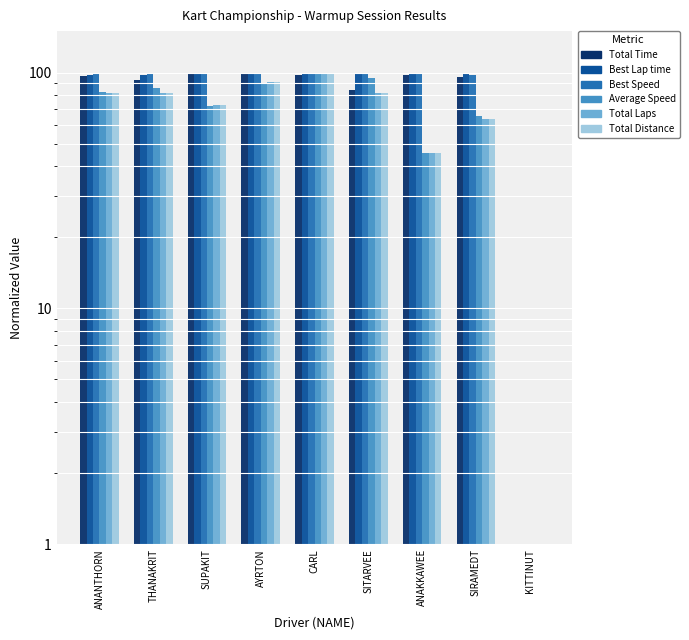

Reading left to right, what are all the values shown in this chart?

Total Time: ANANTHORN=97.1	THANAKRIT=92.9	SUPAKIT=98.4	AYRTON=100.0	CARL=98.1	SITARVEE=84.4	ANAKKAWEE=97.9	SIRAMEDT=95.6	KITTINUT=0.0
Best Lap time: ANANTHORN=98.1	THANAKRIT=98.1	SUPAKIT=98.3	AYRTON=98.5	CARL=98.9	SITARVEE=99.0	ANAKKAWEE=99.6	SIRAMEDT=100.0	KITTINUT=0.0
Best Speed: ANANTHORN=100.0	THANAKRIT=100.0	SUPAKIT=99.8	AYRTON=99.5	CARL=99.1	SITARVEE=99.1	ANAKKAWEE=98.4	SIRAMEDT=98.1	KITTINUT=0.0
Average Speed: ANANTHORN=82.7	THANAKRIT=86.4	SUPAKIT=72.5	AYRTON=89.2	CARL=100.0	SITARVEE=95.2	ANAKKAWEE=45.6	SIRAMEDT=65.3	KITTINUT=0.0
Total Laps: ANANTHORN=81.8	THANAKRIT=81.8	SUPAKIT=72.7	AYRTON=90.9	CARL=100.0	SITARVEE=81.8	ANAKKAWEE=45.5	SIRAMEDT=63.6	KITTINUT=0.0
Total Distance: ANANTHORN=81.8	THANAKRIT=81.8	SUPAKIT=72.7	AYRTON=90.9	CARL=100.0	SITARVEE=81.8	ANAKKAWEE=45.5	SIRAMEDT=63.6	KITTINUT=0.0